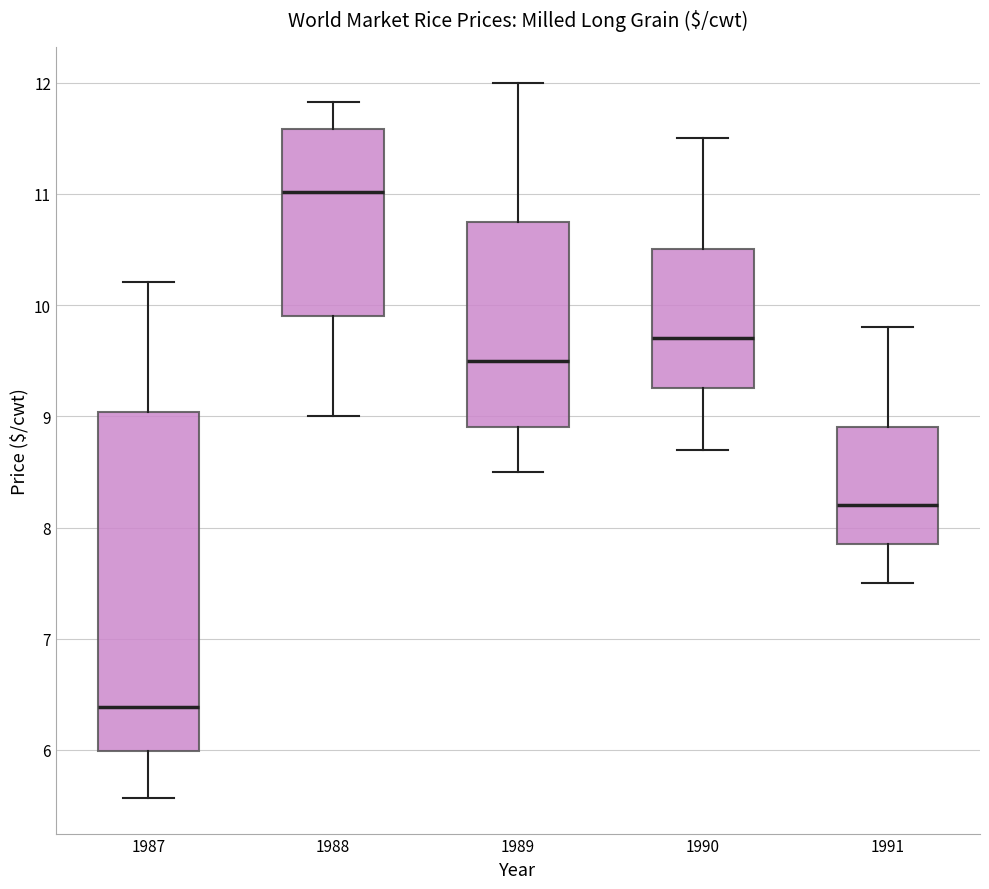

Which box is the tallest, from its lower edge to its upper edge?

1987